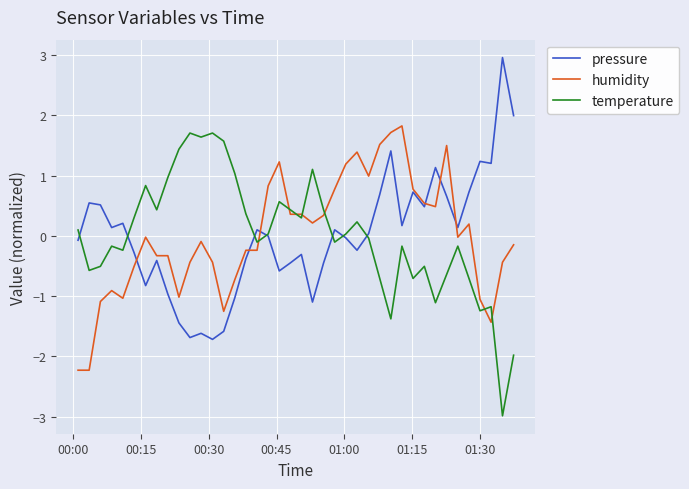

What is the maximum value shown in the chart?

3.0